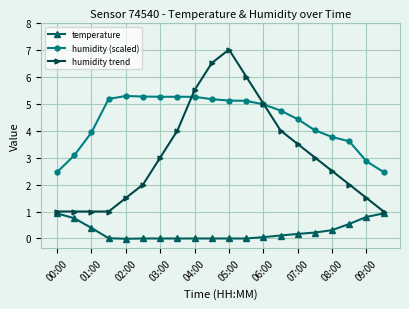

What is the difference between the maximum and minimum values in the temperature series?

0.9